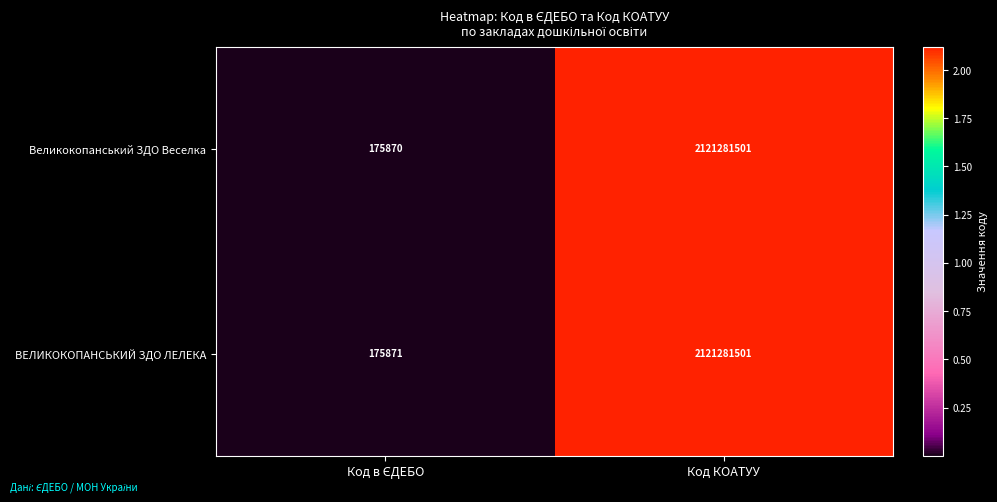

Is it true that ВЕЛИКОКОПАНСЬКИЙ ЗДО ЛЕЛЕКА equals 2992628778 at Код КОАТУУ?

False